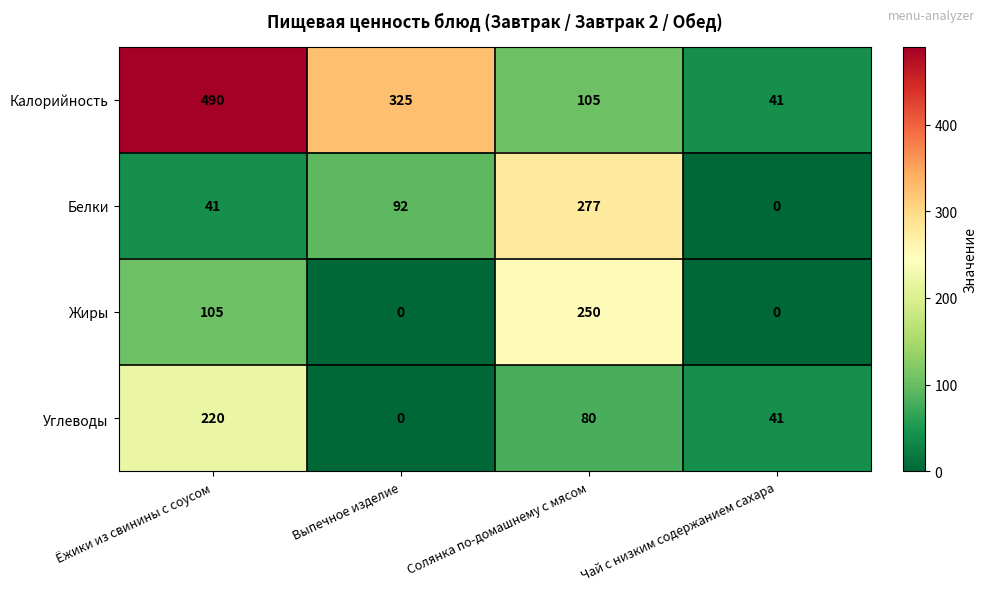

What is the sum of the Жиры values at Ёжики из свинины с соусом and Солянка по-домашнему с мясом?

355